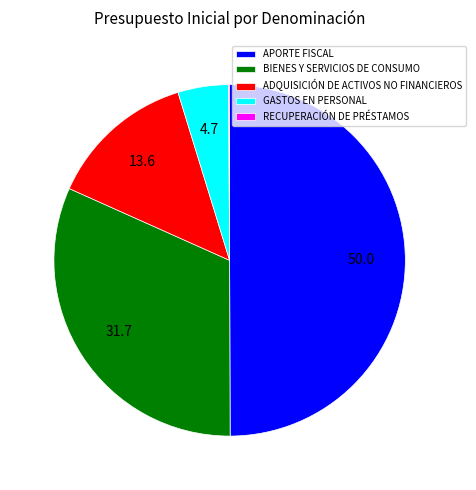

What is the ratio of the value at ADQUISICIÓN DE ACTIVOS NO FINANCIEROS to the value at APORTE FISCAL?

0.3